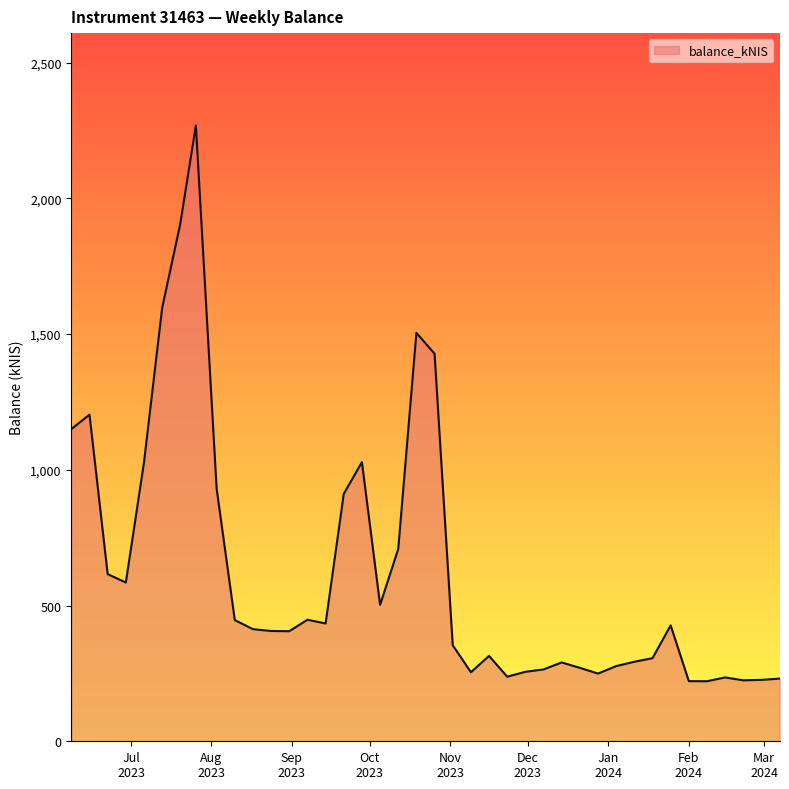

What is the greatest value displayed?

2268.5